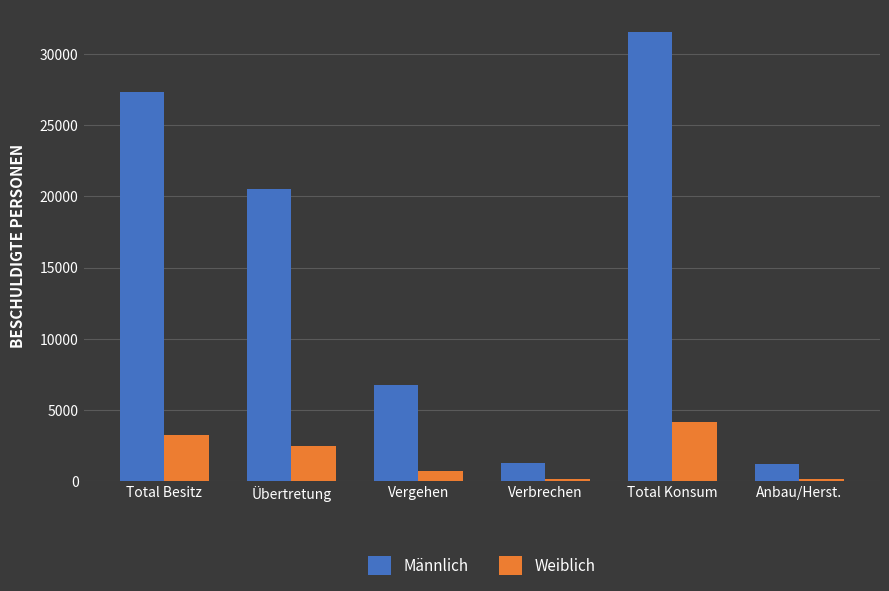

Rank the series at Verbrechen from lowest to highest value.

Weiblich, Männlich